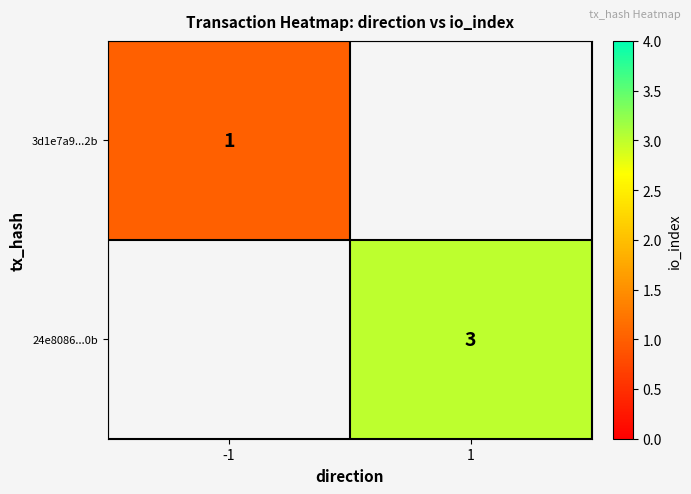

At how many categories does at least one series exceed 1?

1